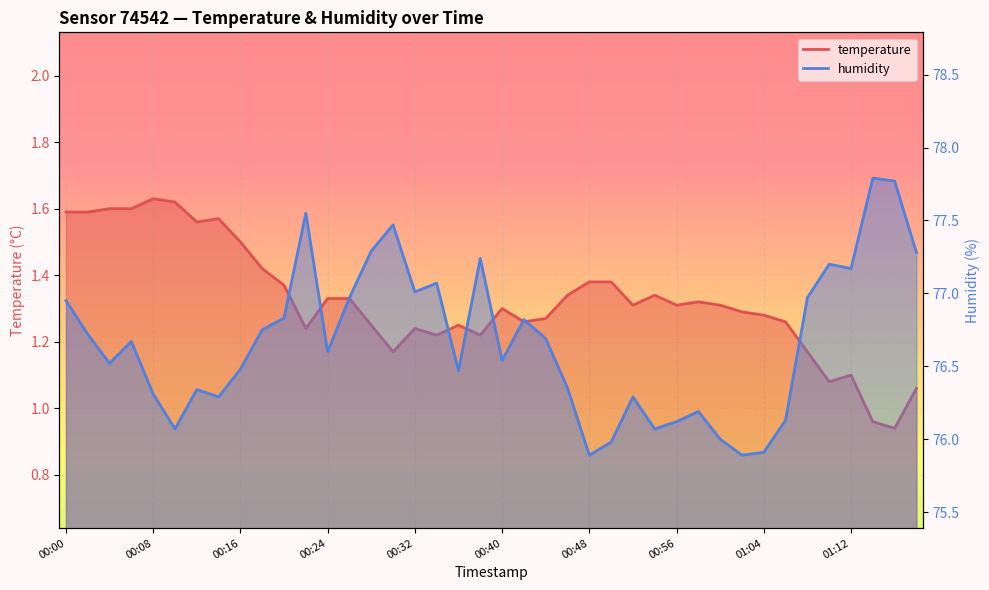

Rank the series by their average value, from lowest to highest.

temperature, humidity